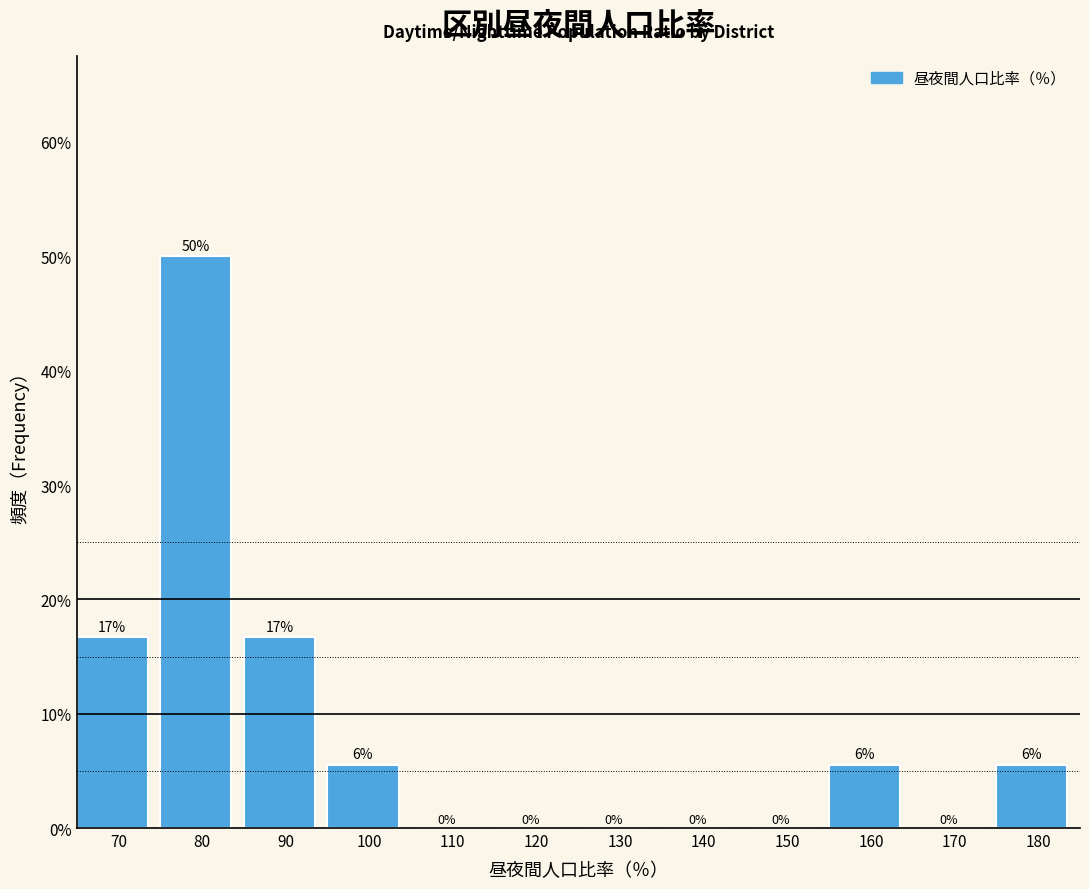

Which has a higher value, 120 or 160?

160